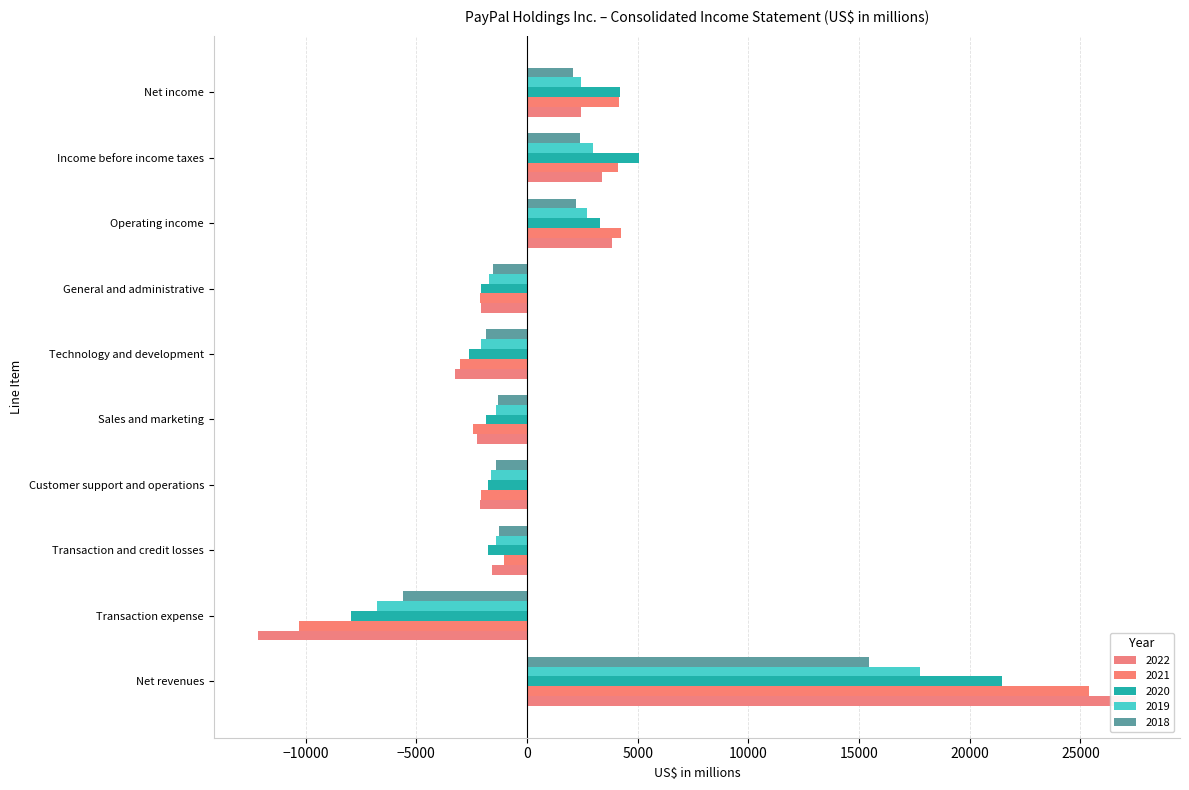

At which category does the chart reach its peak across all series?

Net revenues